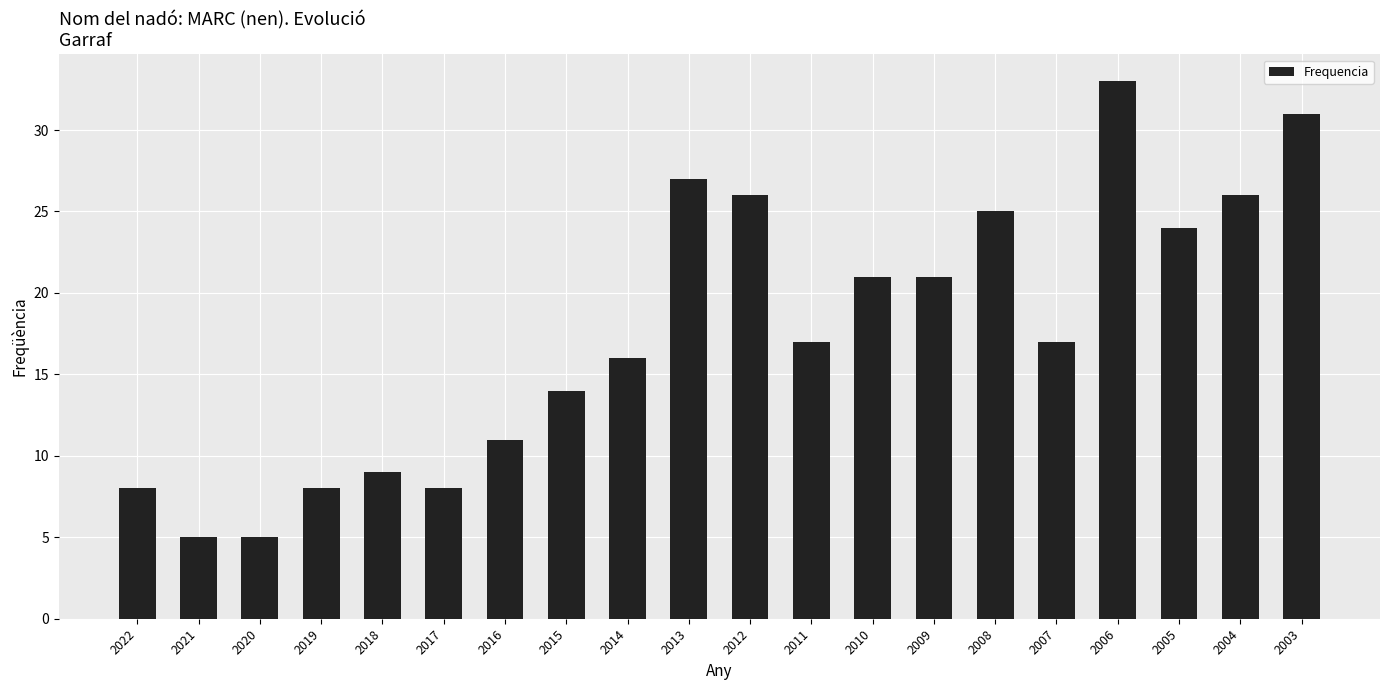

What is the value of the 14th bar from the left?

21